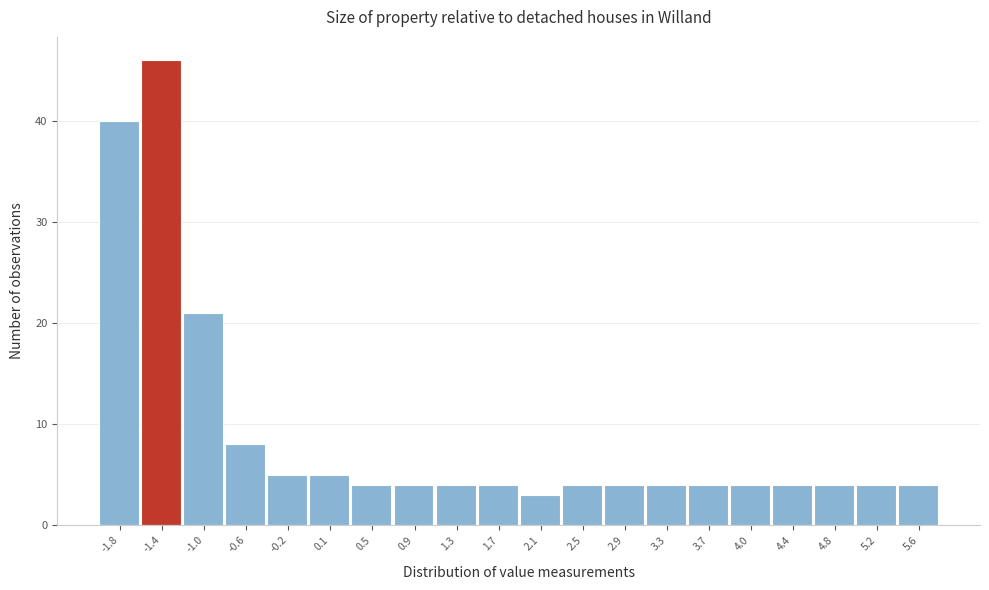

What is the height of the bar covering 2.29 to 2.68 on the x-axis? Neither the bar edges nor the heights are printed on the chart, so give them approximately, as read against the axes.

4